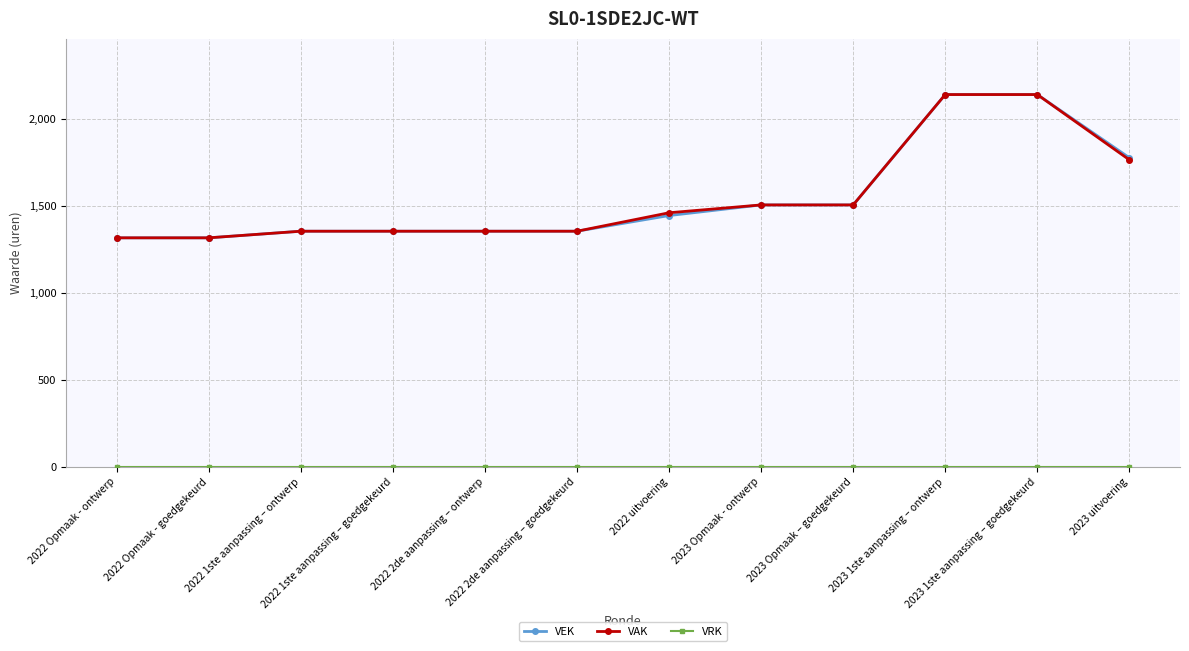

What is the greatest value displayed?

2138